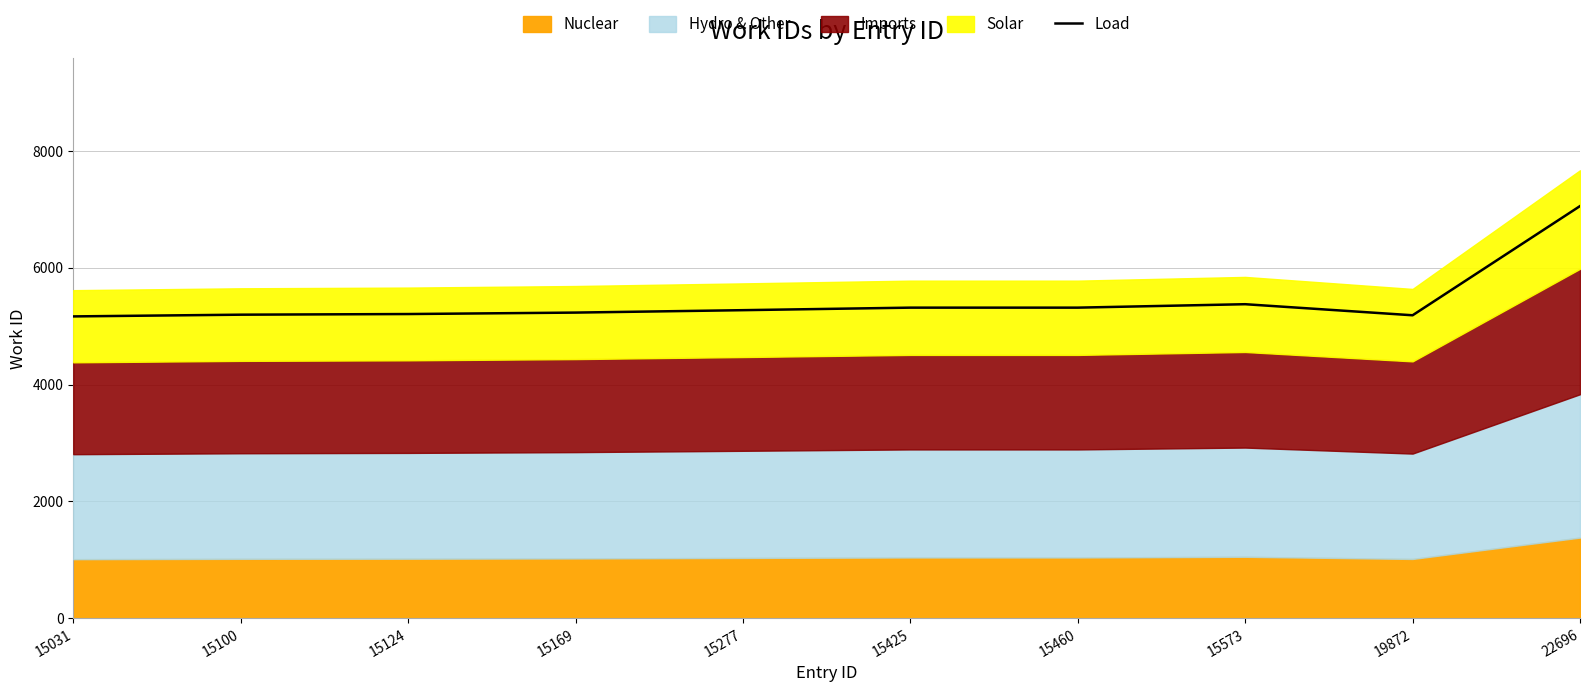

The Load series shows 5208.1 at 15124. True or false?

True